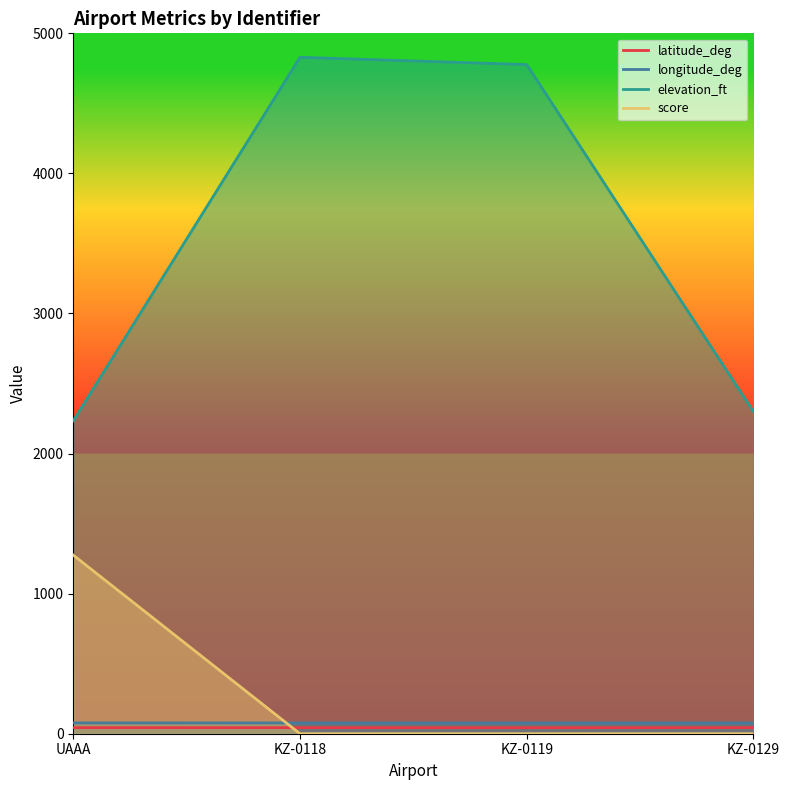

Which series has the largest total across all categories?

elevation_ft